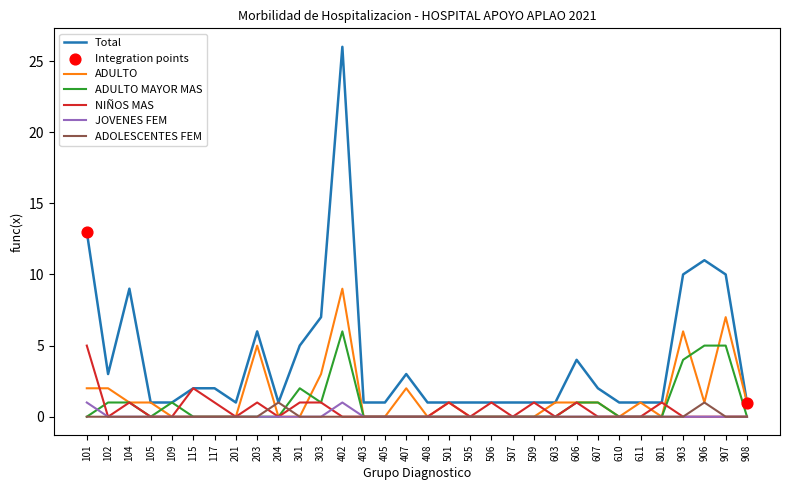

At which category is the sum across all series the highest?

402